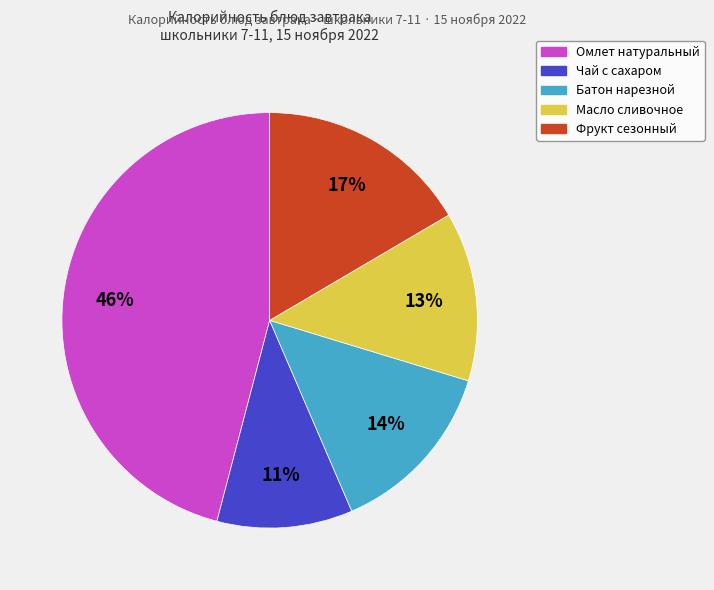

To the nearest percent, what percentage of the pie is Масло сливочное?

13%